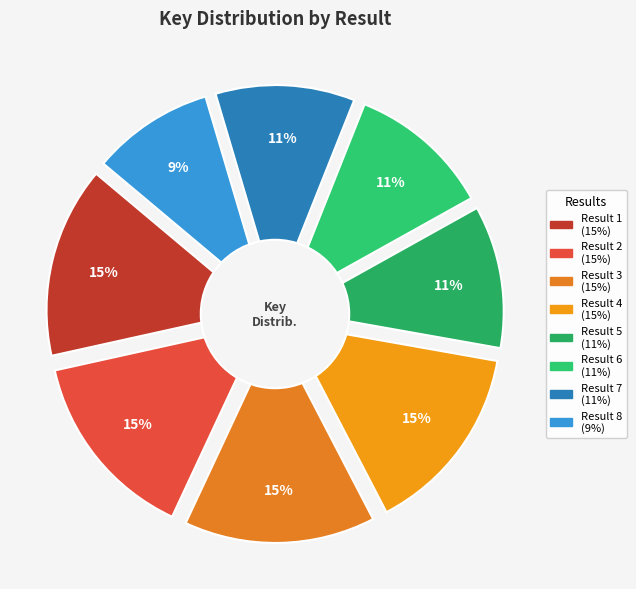

What percentage is the Result 4 slice, to the nearest percent?

15%